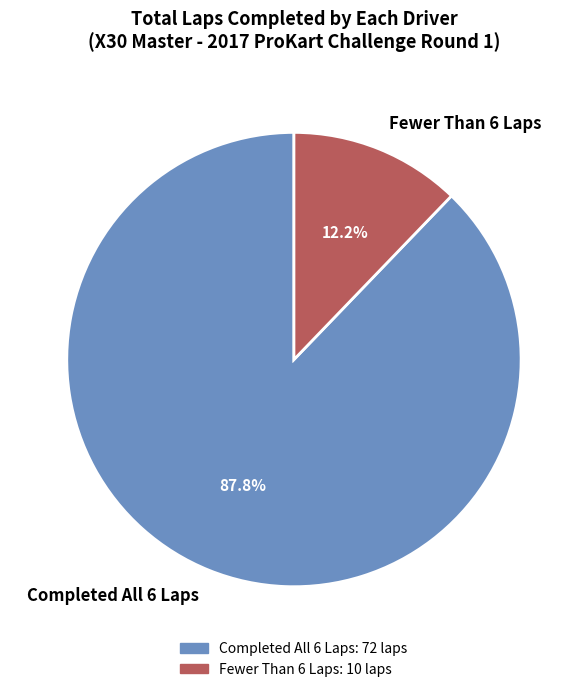

To the nearest percent, what is the difference between the largest and smallest slice percentages?

76%